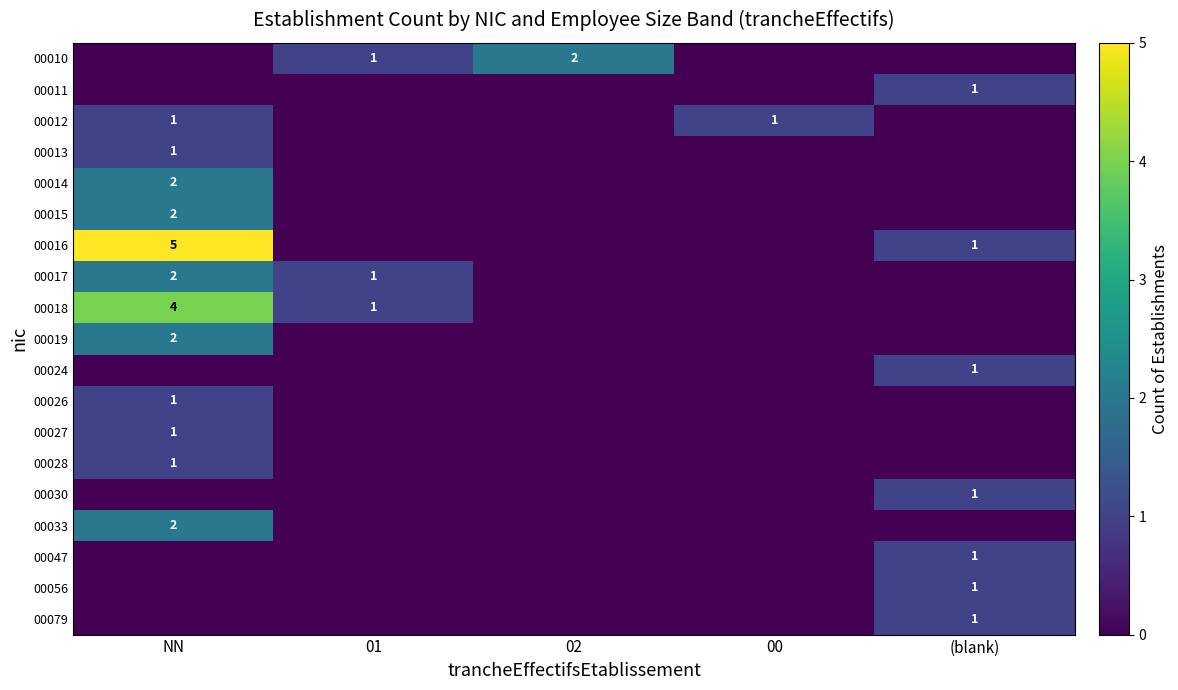

What is the difference between the highest and lowest values at NN?

5